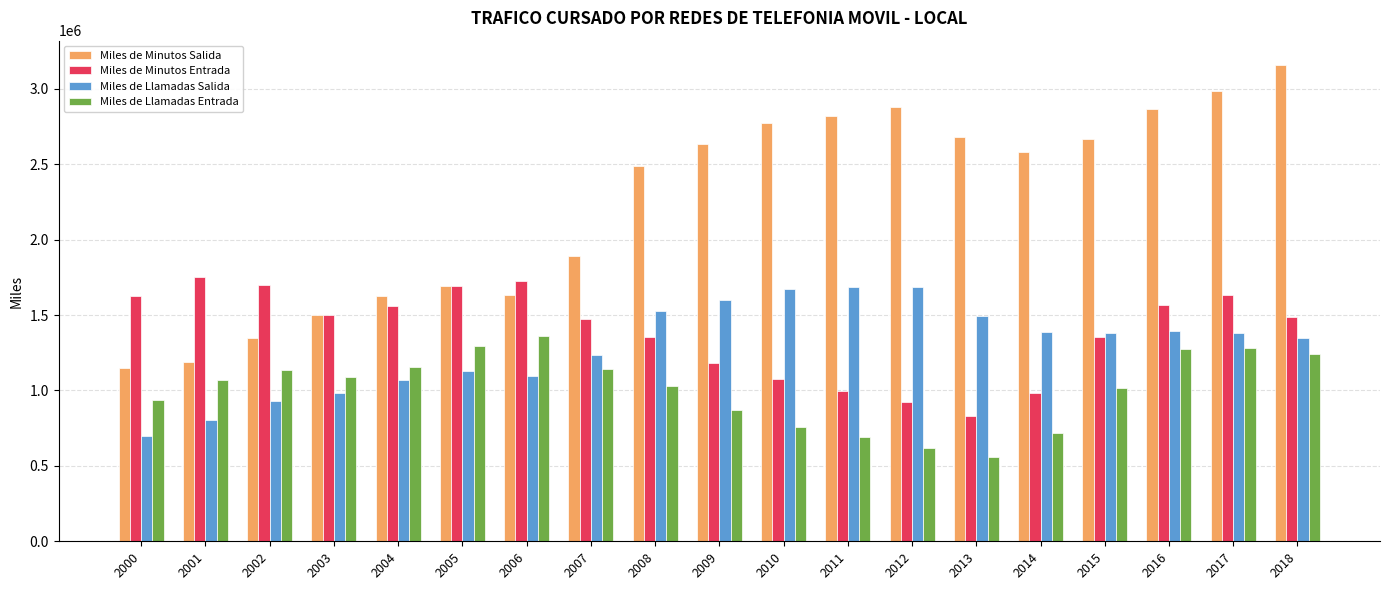

How many categories are shown in the chart?

19